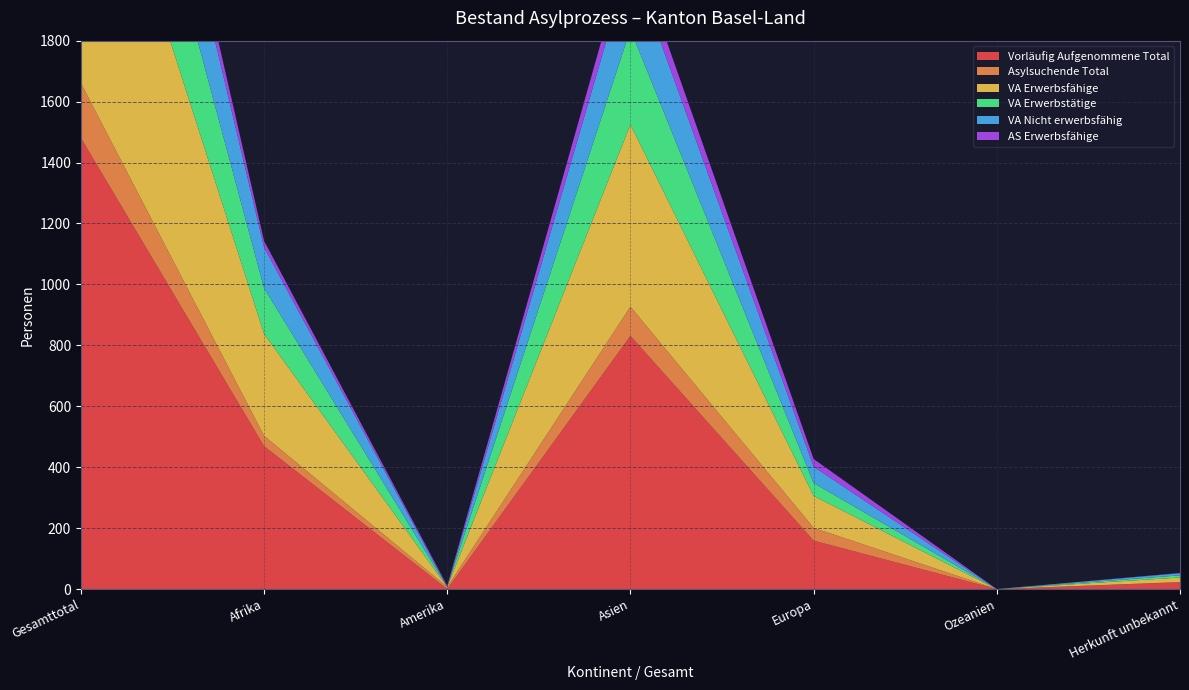

Reading left to right, list all the values displayed in this chart.

Vorläufig Aufgenommene Total: 1481	469	0	831	159	0	22
Asylsuchende Total: 180	34	7	96	42	0	1
VA Erwerbsfähige: 1053	335	0	598	105	0	15
VA Erwerbstätige: 511	150	0	312	42	0	7
VA Nicht erwerbsfähig: 428	134	0	233	54	0	7
AS Erwerbsfähige: 117	21	4	66	25	0	1